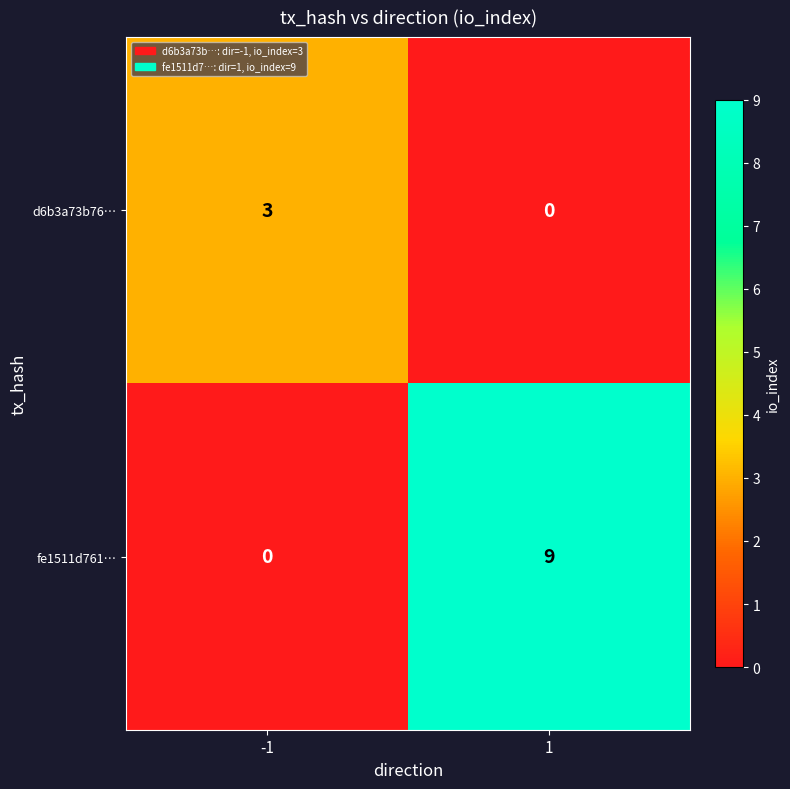

How many distinct data groups are displayed?

2